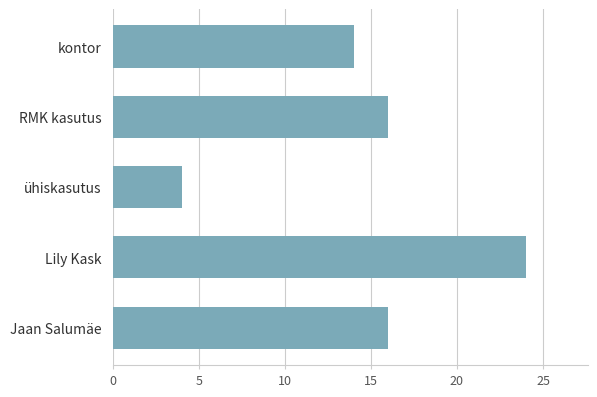

The chart shows a value of 14 at Lily Kask. True or false?

False